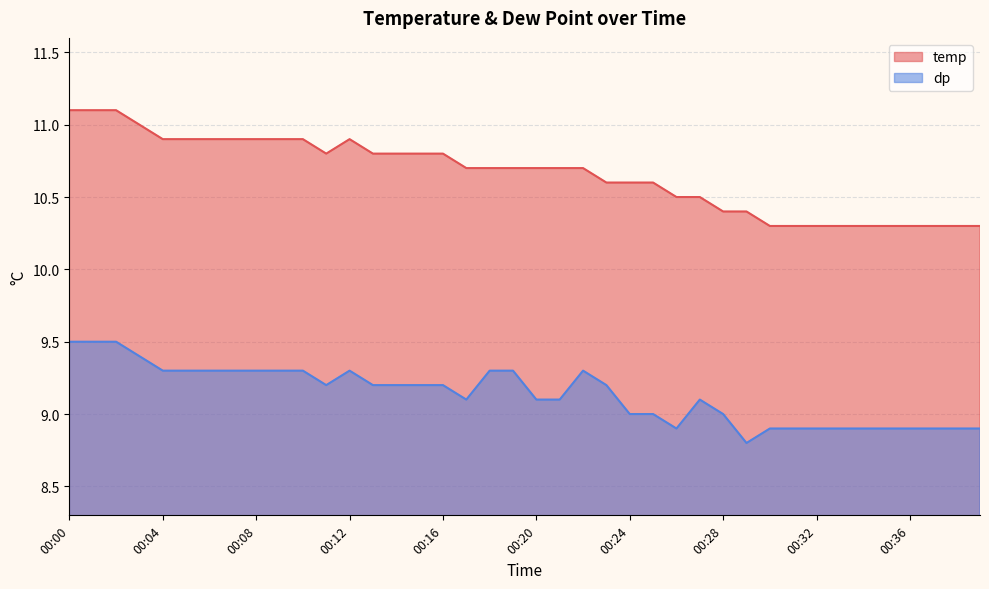

True or false: dp and temp intersect in this chart.

False